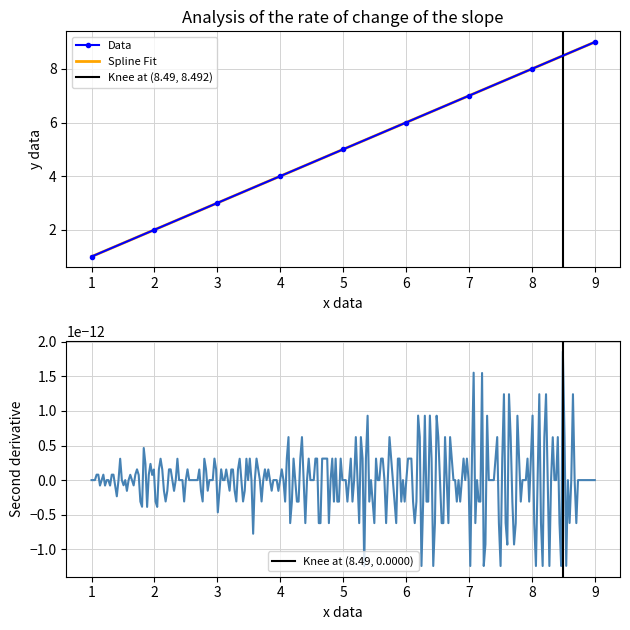

Rank the categories by value from highest to lowest.

9, 8, 7, 6, 5, 4, 3, 2, 1